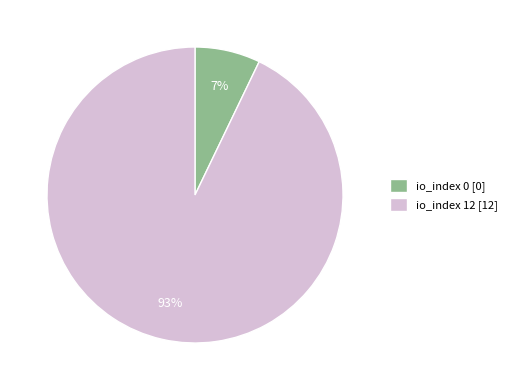

True or false: io_index 12 [12] accounts for 93% of the total.

True